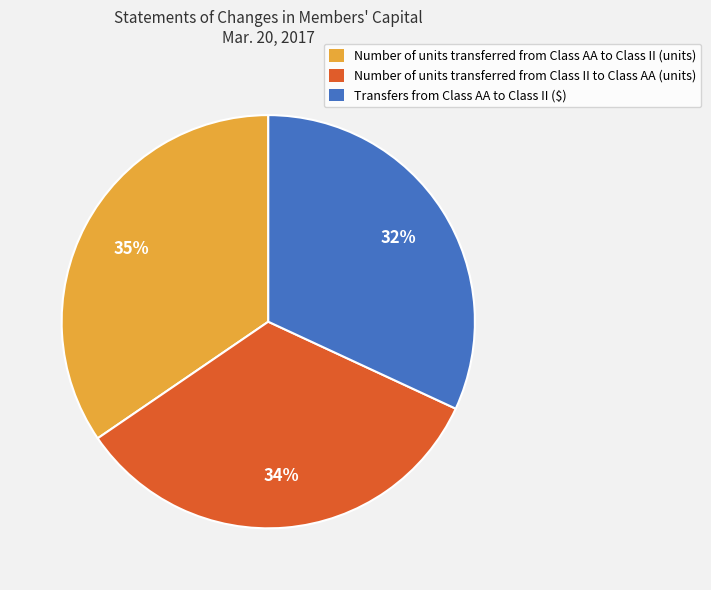

Between Transfers from Class AA to Class II ($) and Number of units transferred from Class II to Class AA (units), which is larger?

Number of units transferred from Class II to Class AA (units)